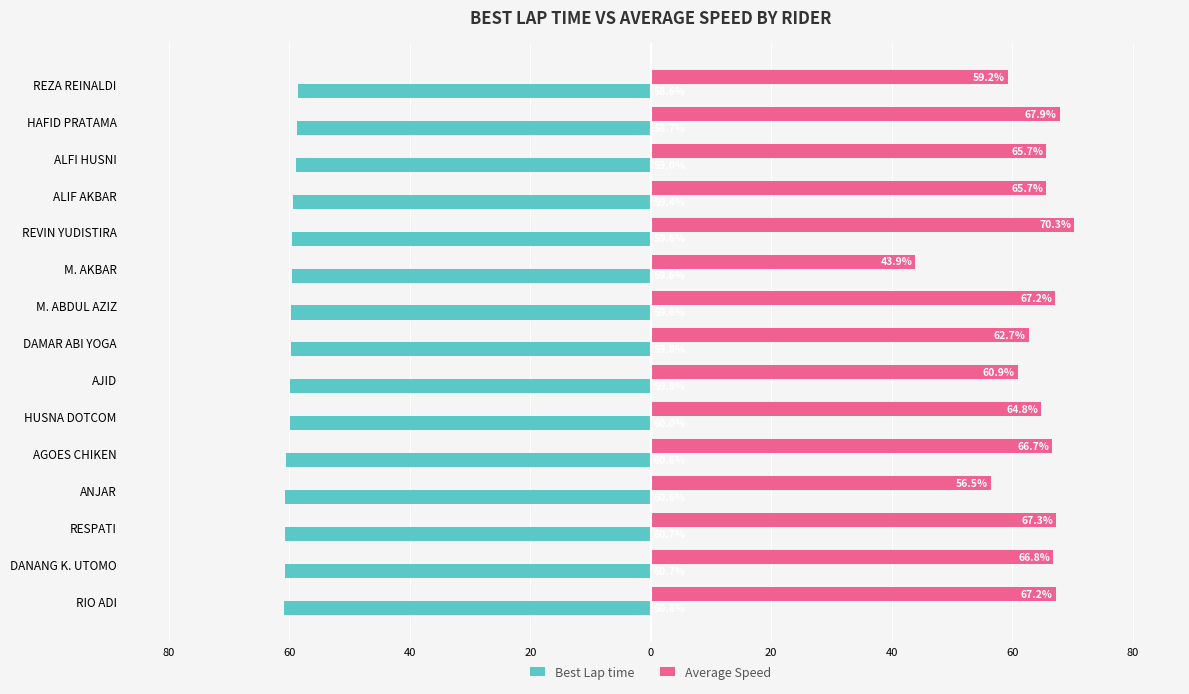

What is the sum of all Best Lap time values?

-897.4